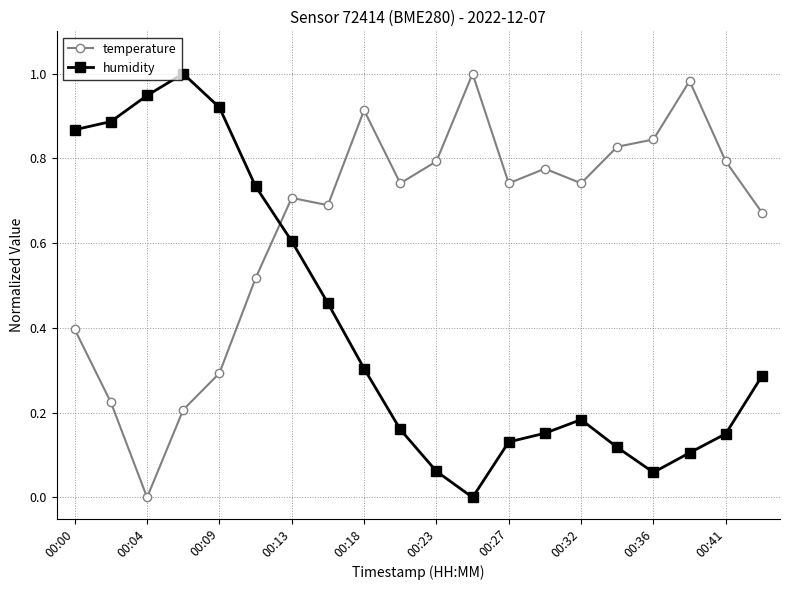

True or false: temperature and humidity cross at least once.

True